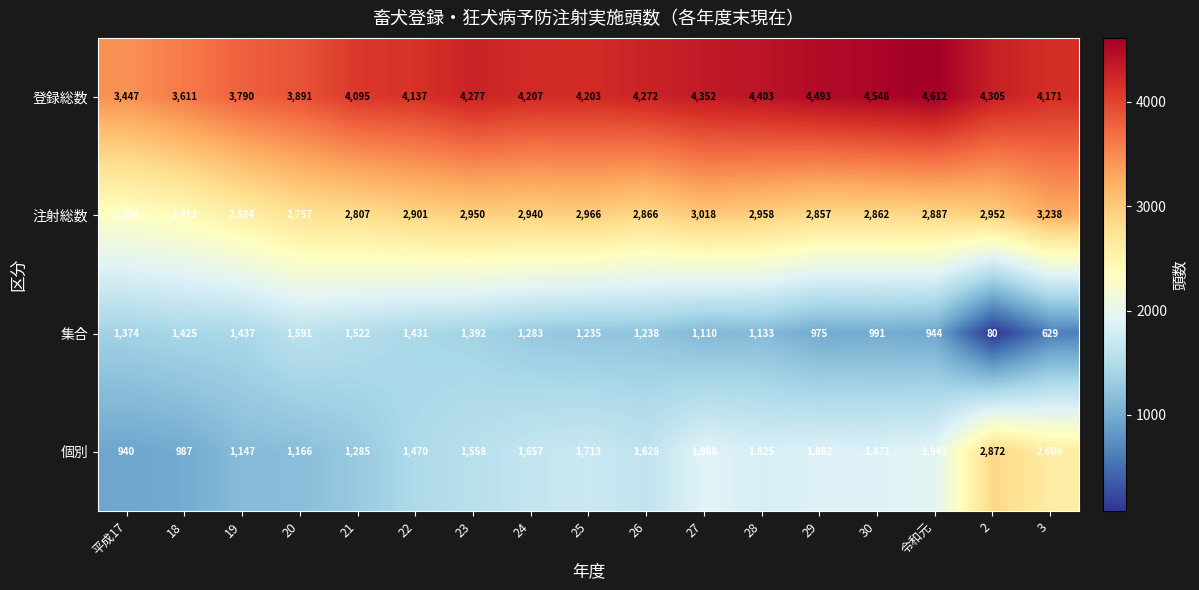

At which category is the sum across all series the highest?

3